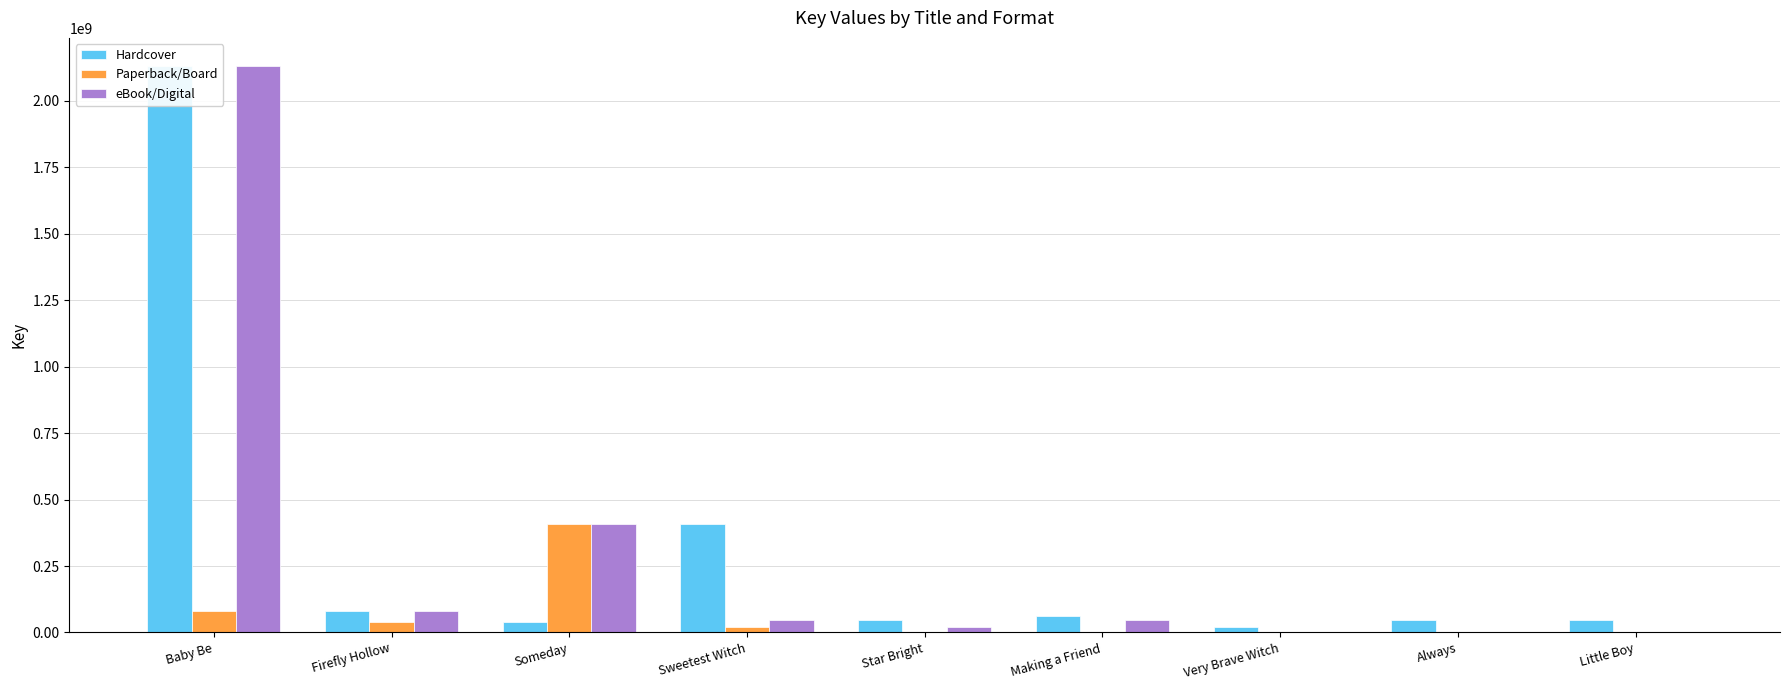

What is the average value of the Paperback/Board series?

60669123